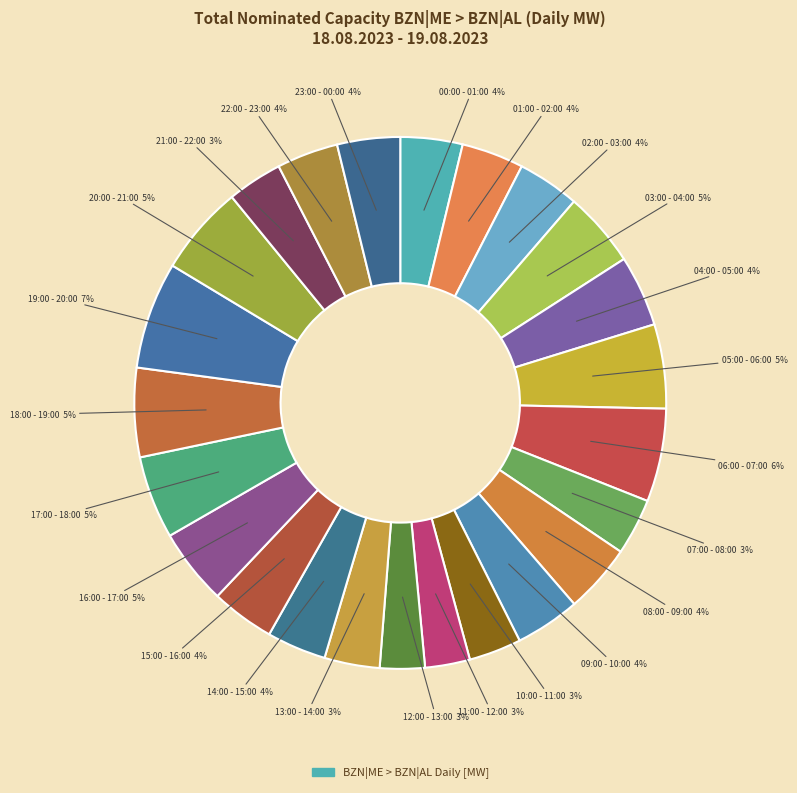

Count the number of slices in the pie.

24